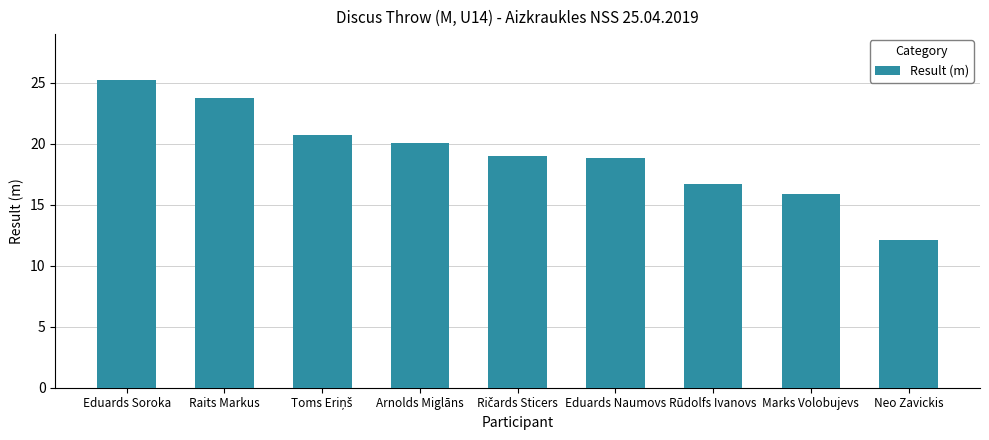

What position from the right is Neo Zavickis?

1